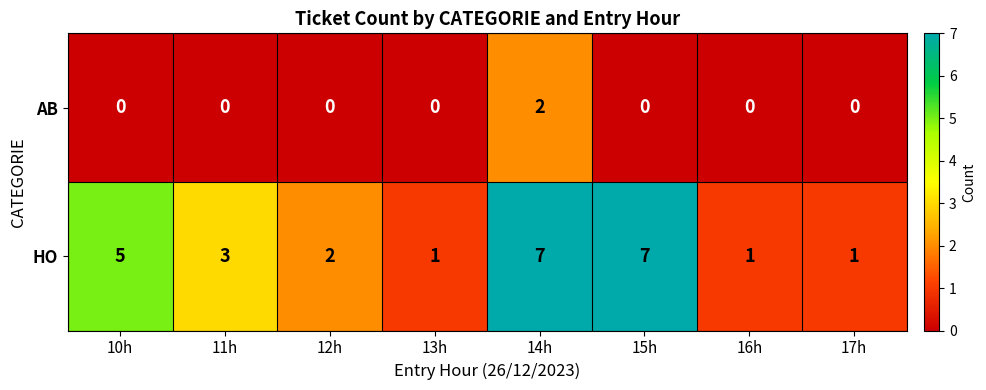

Which series has the largest total across all categories?

HO